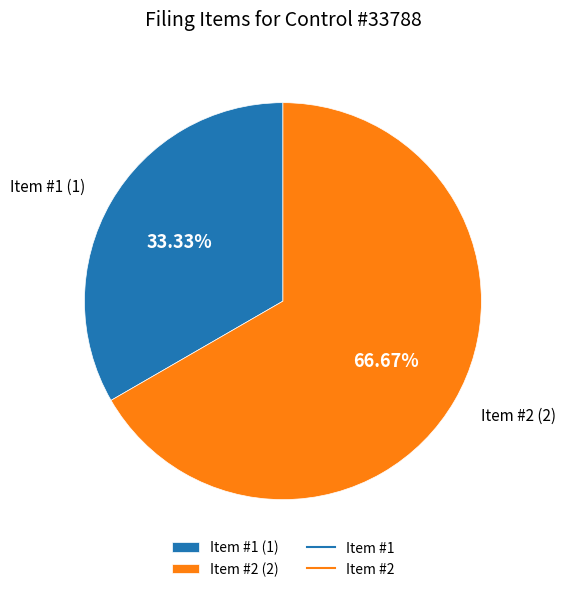

What is the largest slice in the pie chart?

Item #2